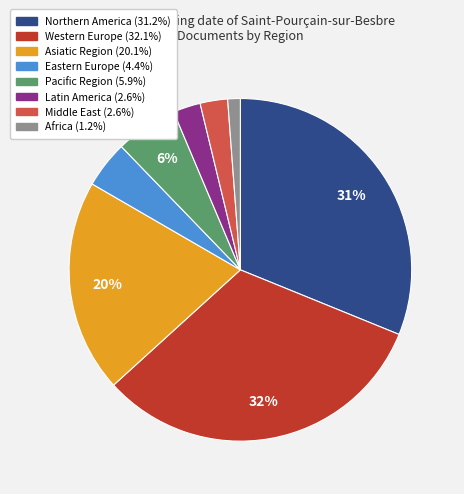

Is there any slice that represents more than half of the pie?

No